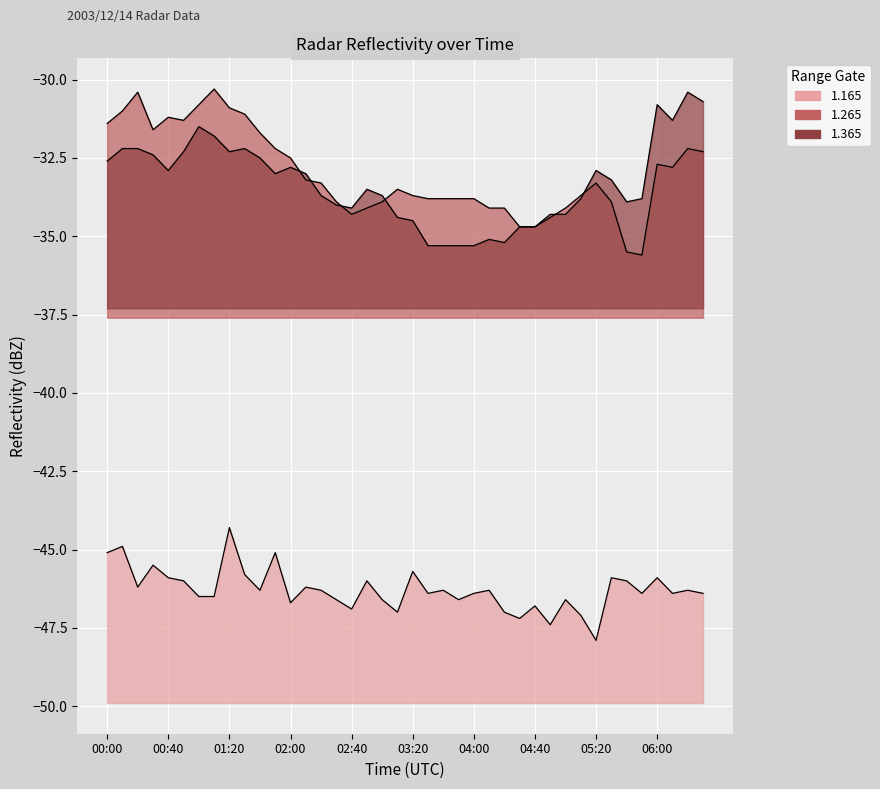

Which has a higher value, 06:20 or 00:20?

00:20